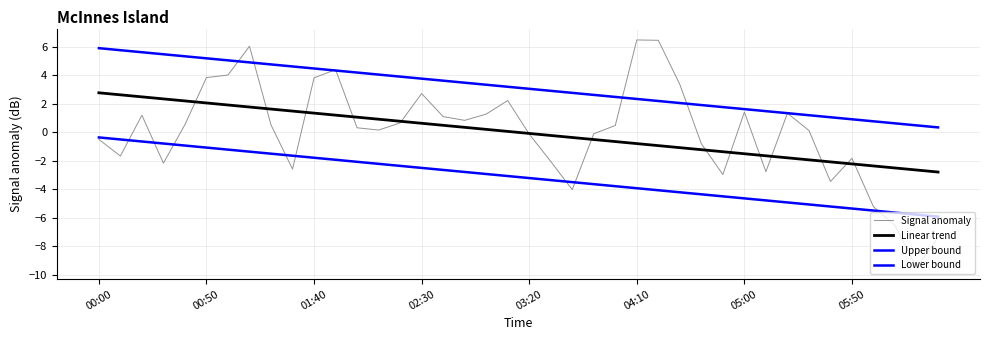

Which series has the largest range (max minus min)?

Signal anomaly